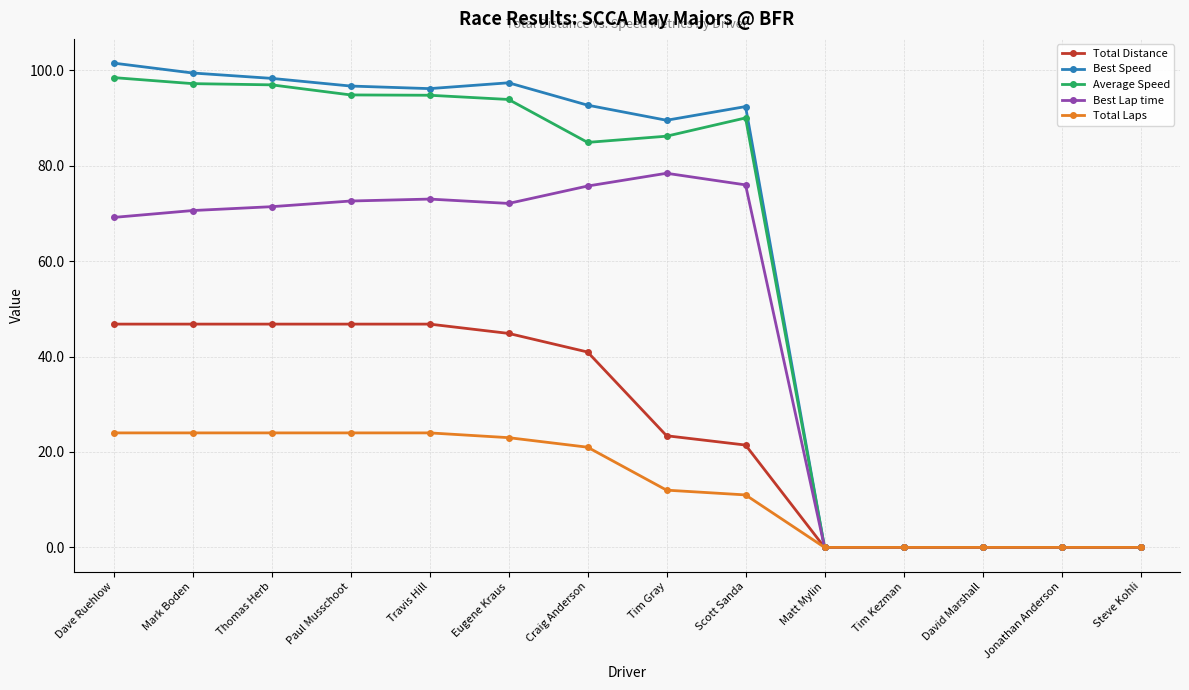

What value does the Average Speed series have at Eugene Kraus?

93.9